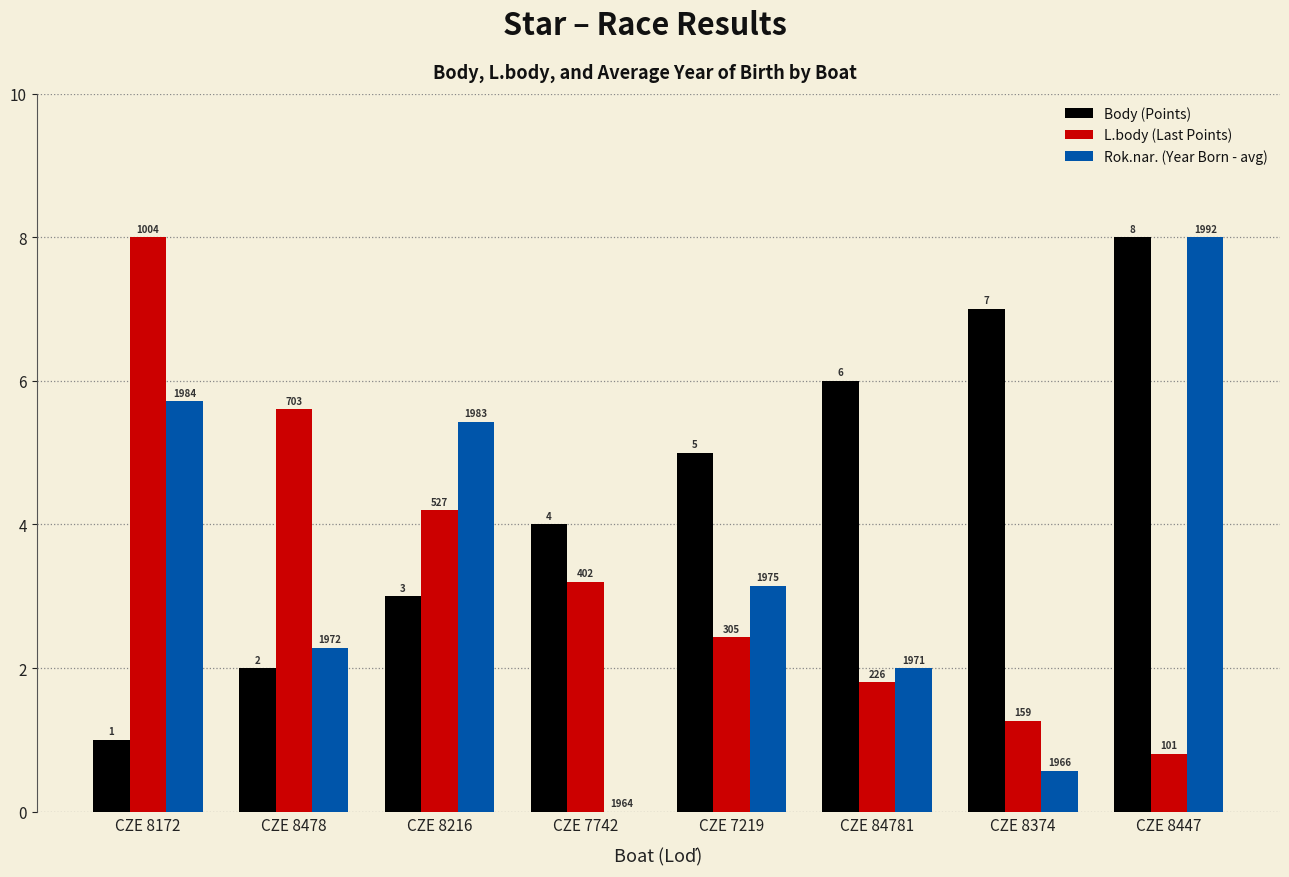

The Body (Points) series shows 7.1 at CZE 7219. True or false?

False